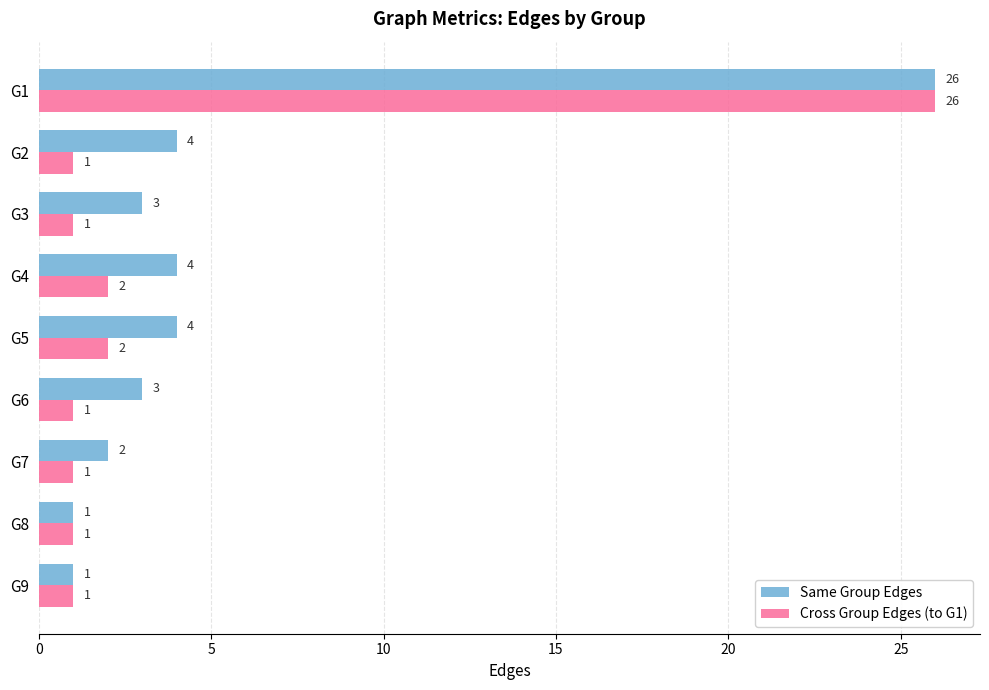

What is the lowest value of the Cross Group Edges (to G1) series?

1